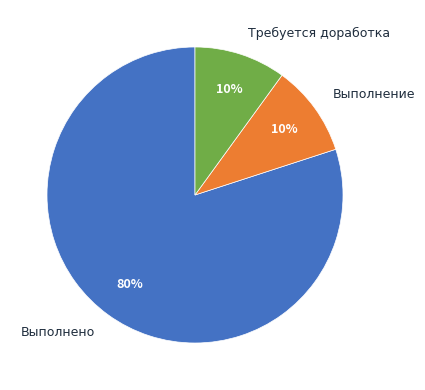

Do Выполнено and Выполнение together represent more than half of the pie?

Yes